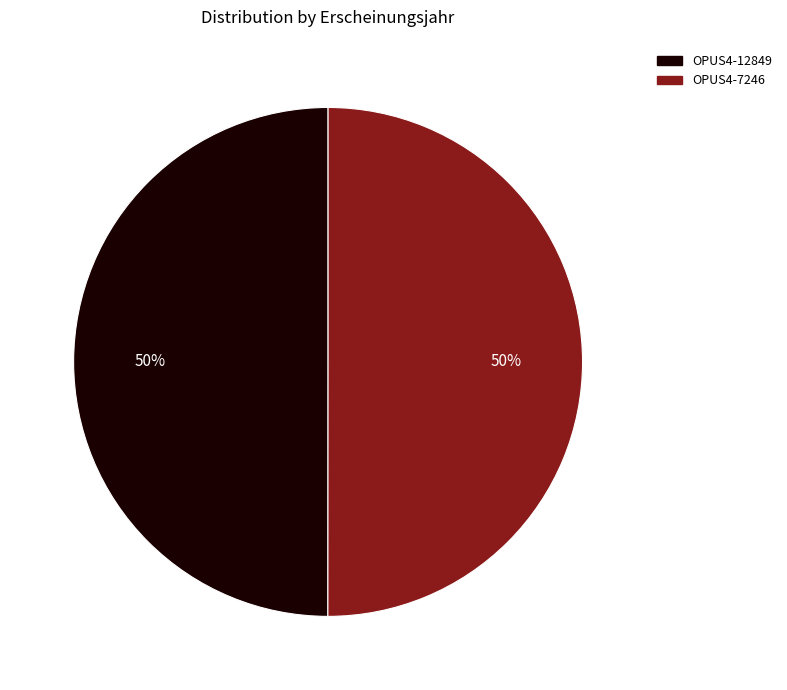

The OPUS4-12849 slice represents 50% of the pie. True or false?

True